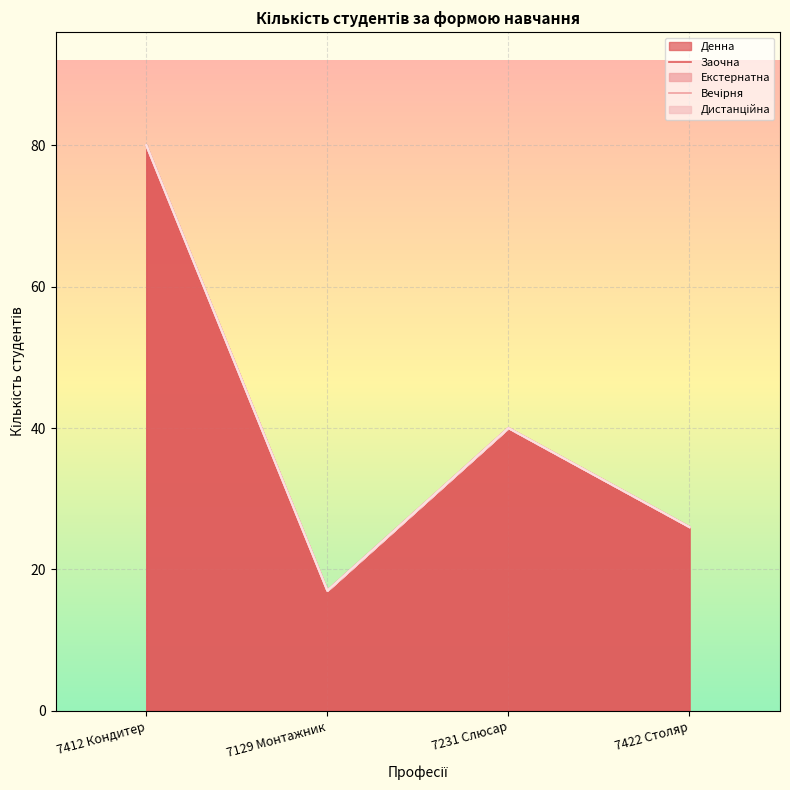

What is the label of the 4th point from the left?

7422 Столяр